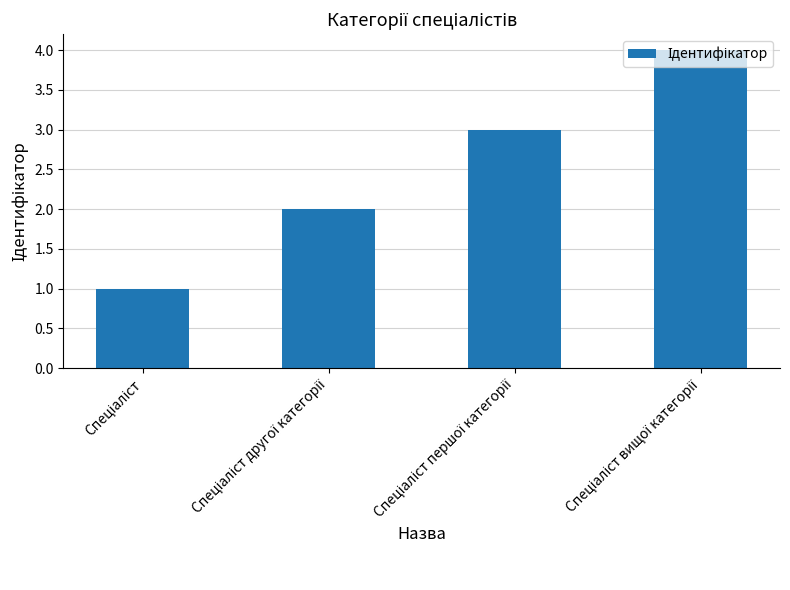

What is the maximum value shown in the chart?

4